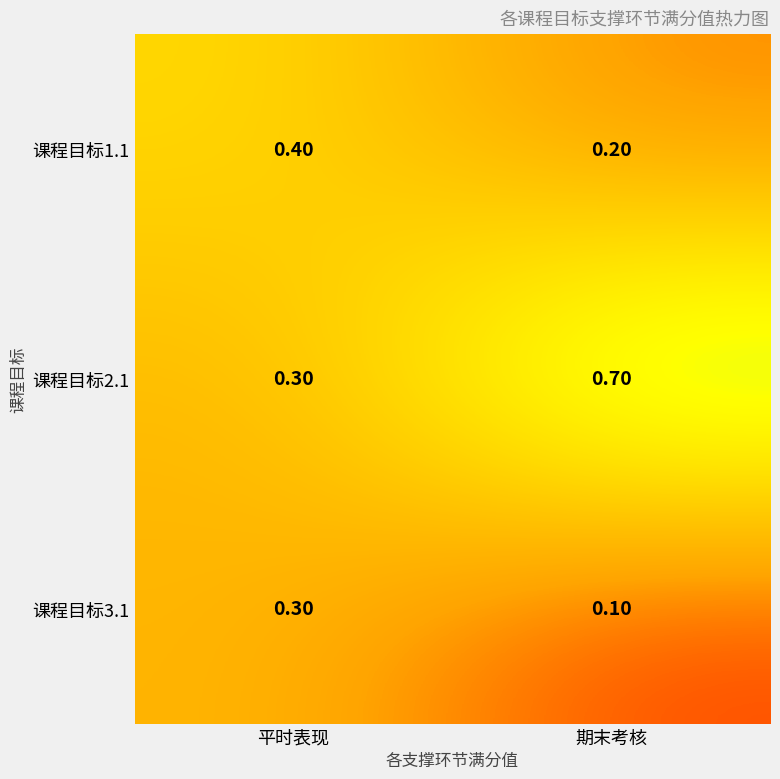

Where is 课程目标1.1 nearest to the value 0?

期末考核